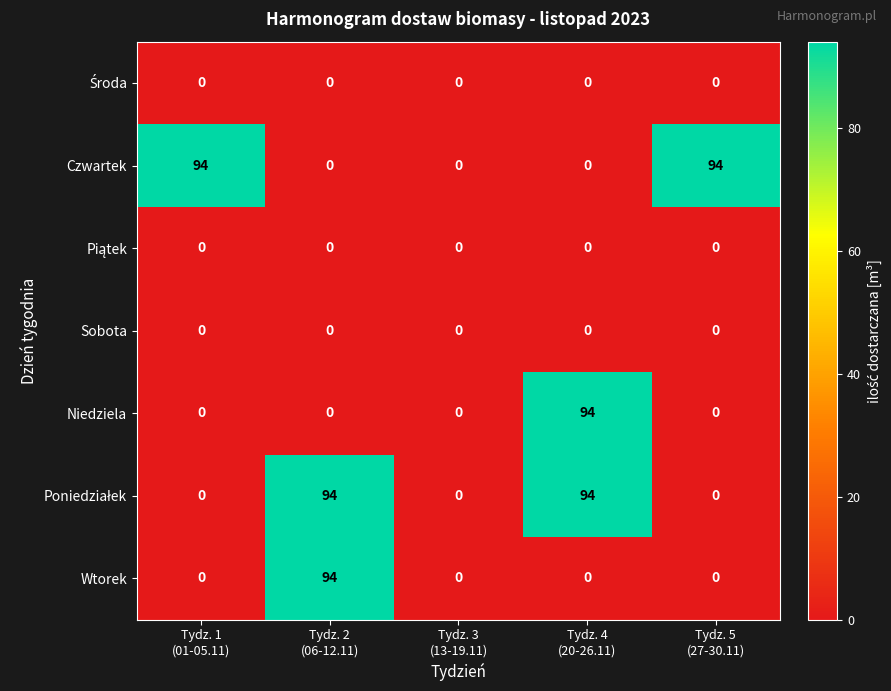

What is the difference between the maximum and second lowest values in the Wtorek series?

94